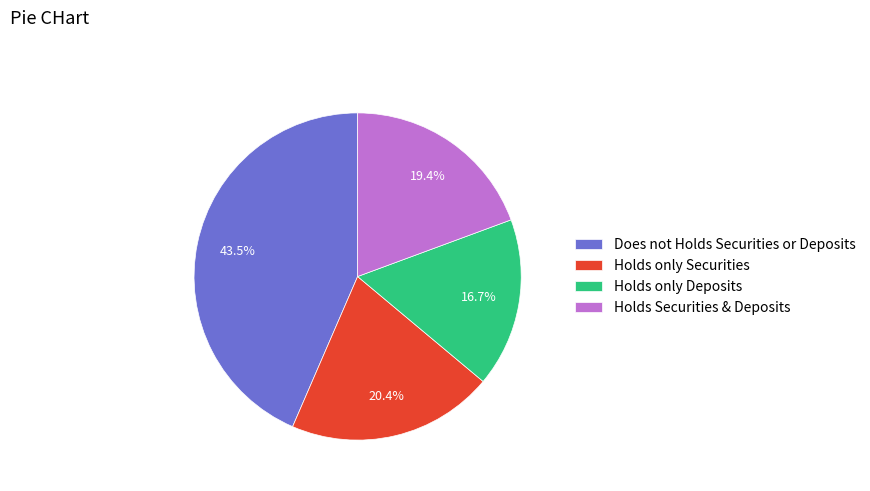

How many slices are in this pie chart?

4